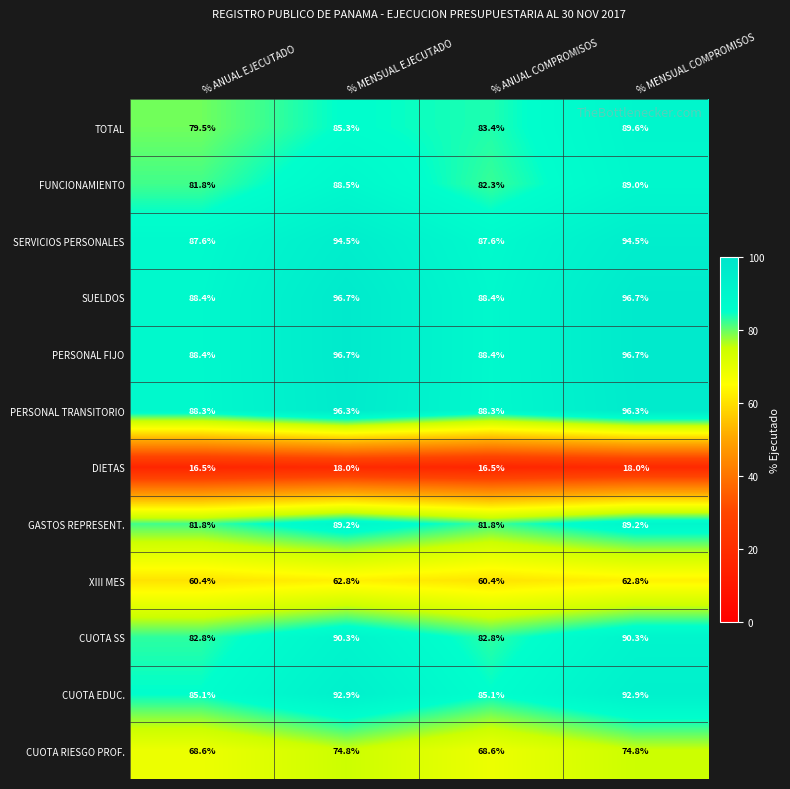

What is the minimum value shown in the chart?

16.5